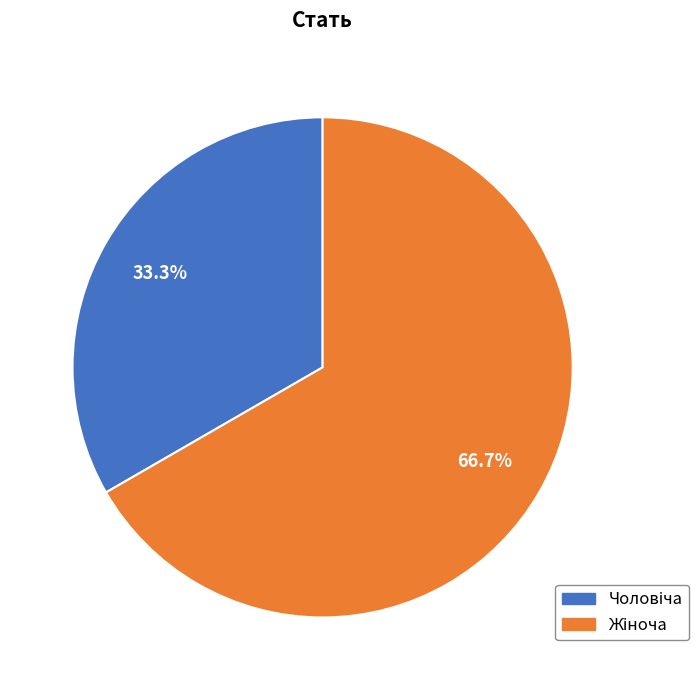

Does any single category account for the majority?

Yes